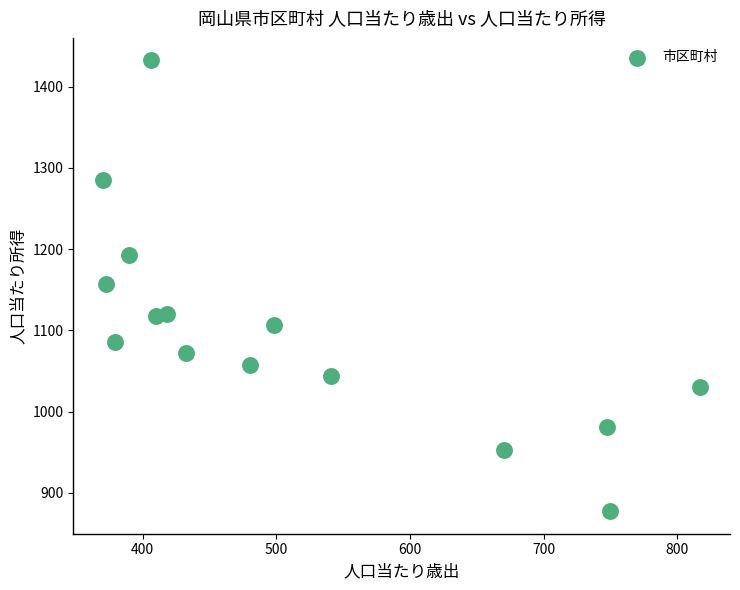

What is the range of Y values (max minus min)?

554.8